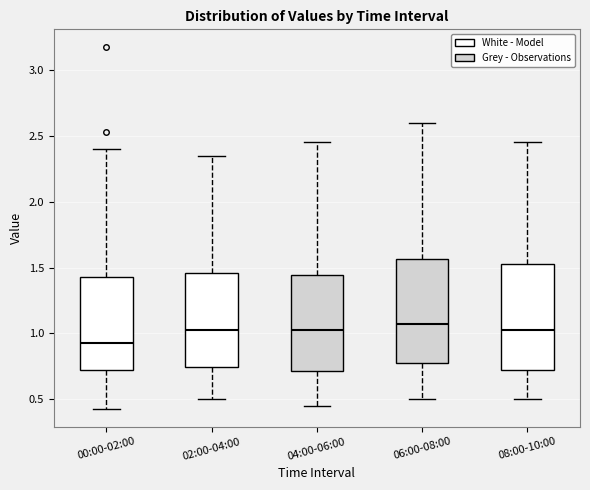

Reading left to right, read every box against the y-axis: the position of its median line, the range the box covers, and the ends of its whiskers. The values are not printed on the chart, so give them approximately, as read against the axis.

00:00-02:00: median 0.95, box 0.70 to 1.45, whiskers 0.45 to 2.40
02:00-04:00: median 1.05, box 0.75 to 1.45, whiskers 0.50 to 2.35
04:00-06:00: median 1.05, box 0.70 to 1.45, whiskers 0.45 to 2.45
06:00-08:00: median 1.10, box 0.75 to 1.55, whiskers 0.50 to 2.60
08:00-10:00: median 1.05, box 0.70 to 1.55, whiskers 0.50 to 2.45